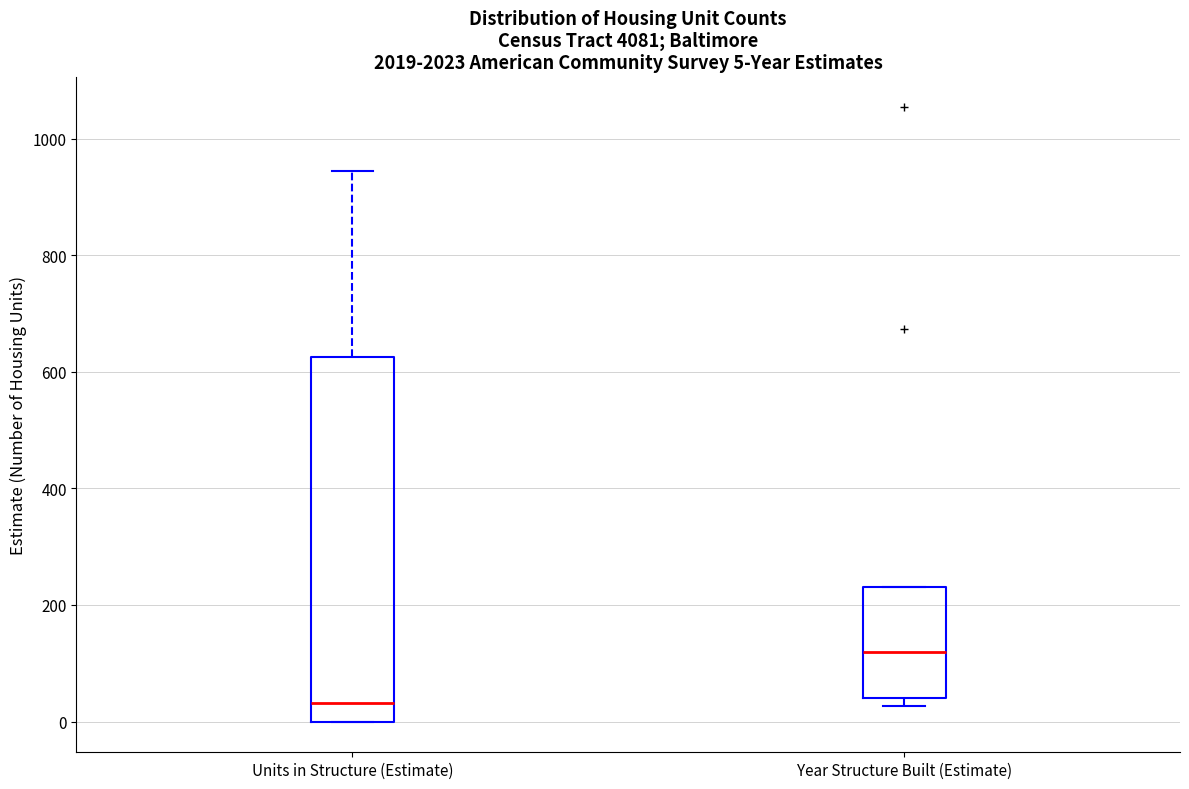

Which box's median line is the highest?

Year Structure Built (Estimate)